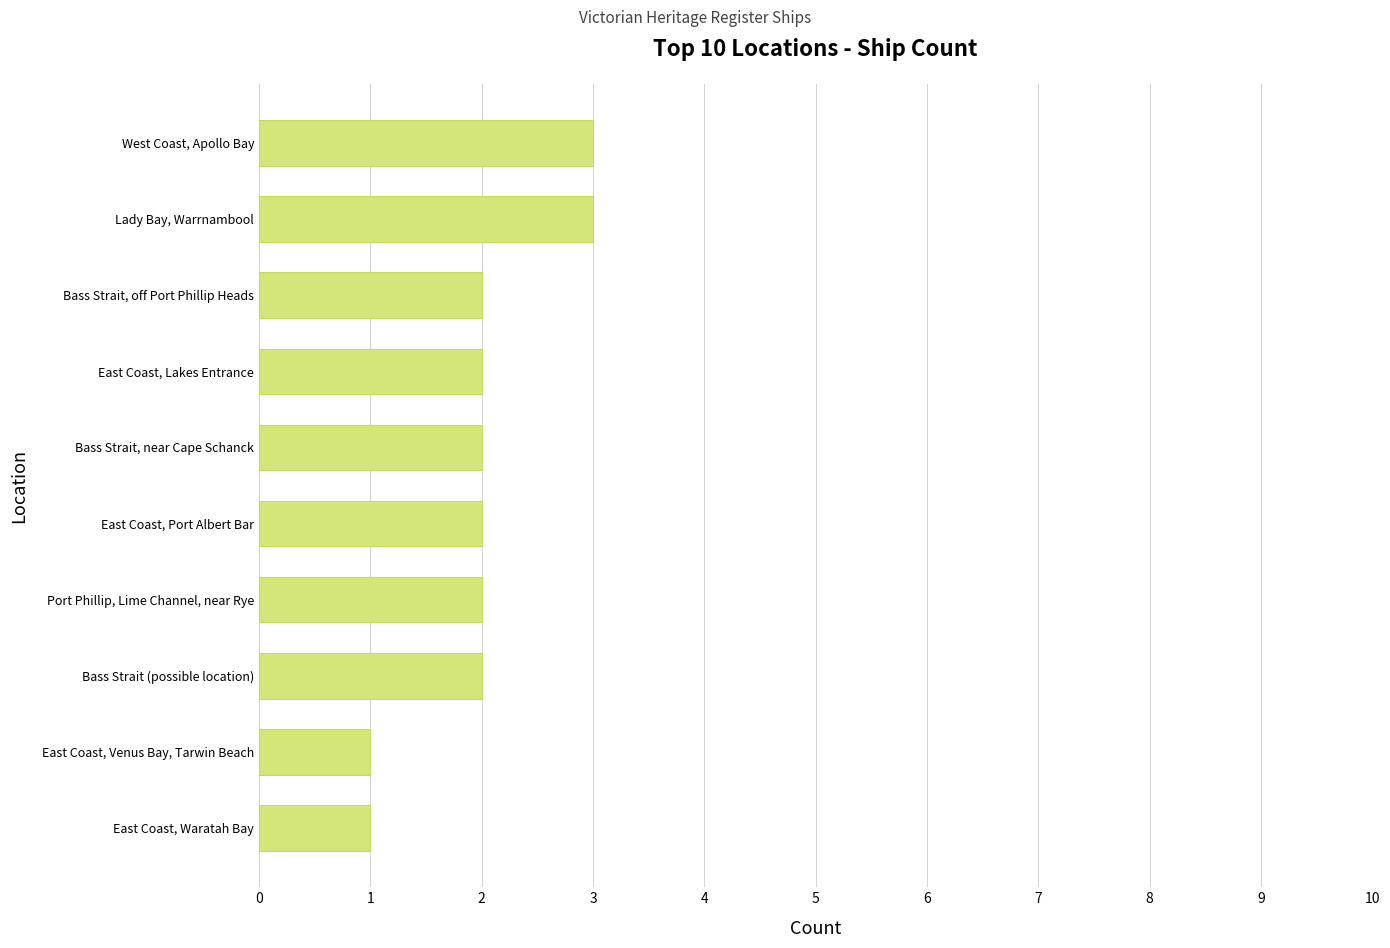

Reading top to bottom, extract all data points from this chart.

West Coast, Apollo Bay=3	Lady Bay, Warrnambool=3	Bass Strait, off Port Phillip Heads=2	East Coast, Lakes Entrance=2	Bass Strait, near Cape Schanck=2	East Coast, Port Albert Bar=2	Port Phillip, Lime Channel, near Rye=2	Bass Strait (possible location)=2	East Coast, Venus Bay, Tarwin Beach=1	East Coast, Waratah Bay=1